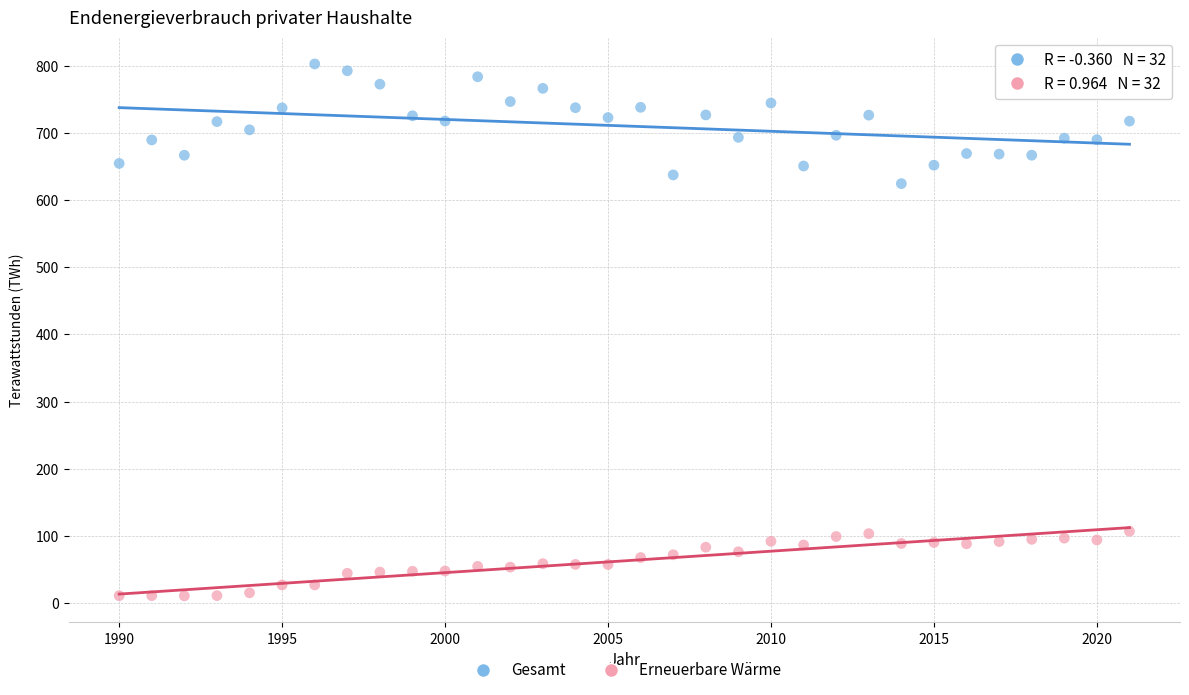

Which series has the largest Y range (max minus min)?

Gesamt